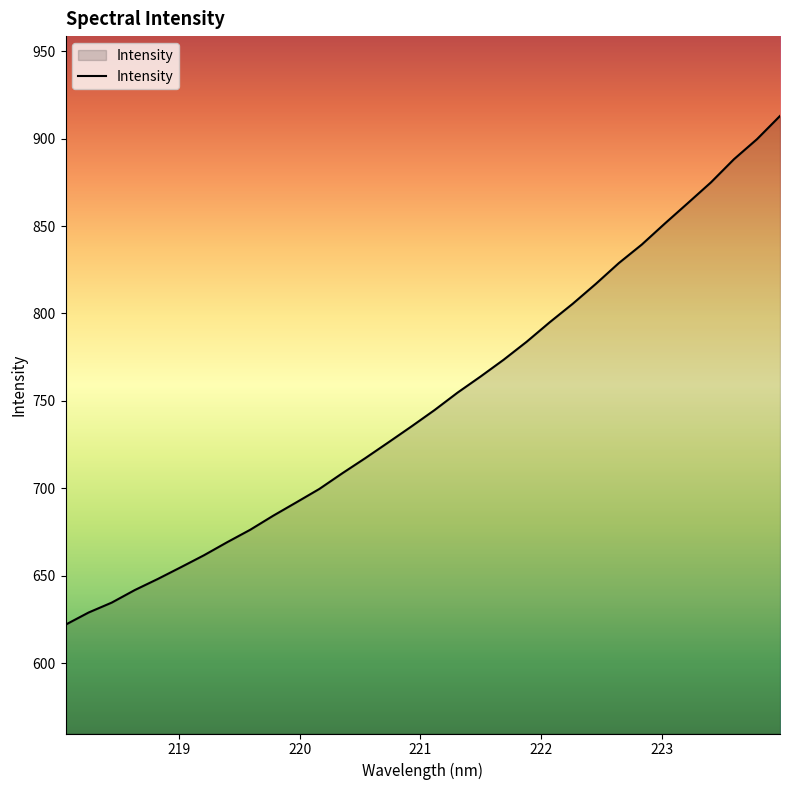

What is the minimum value shown in the chart?

622.1